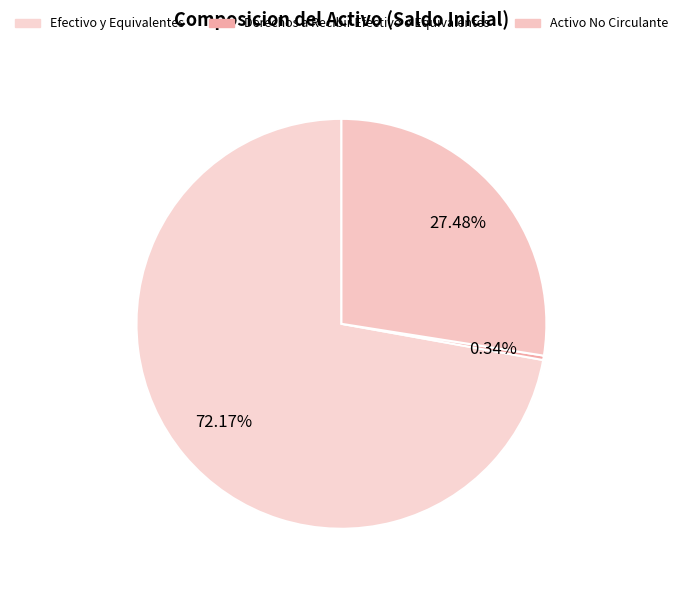

Which category has the smallest portion of the pie?

Derechos a Recibir Efectivo o Equivalentes